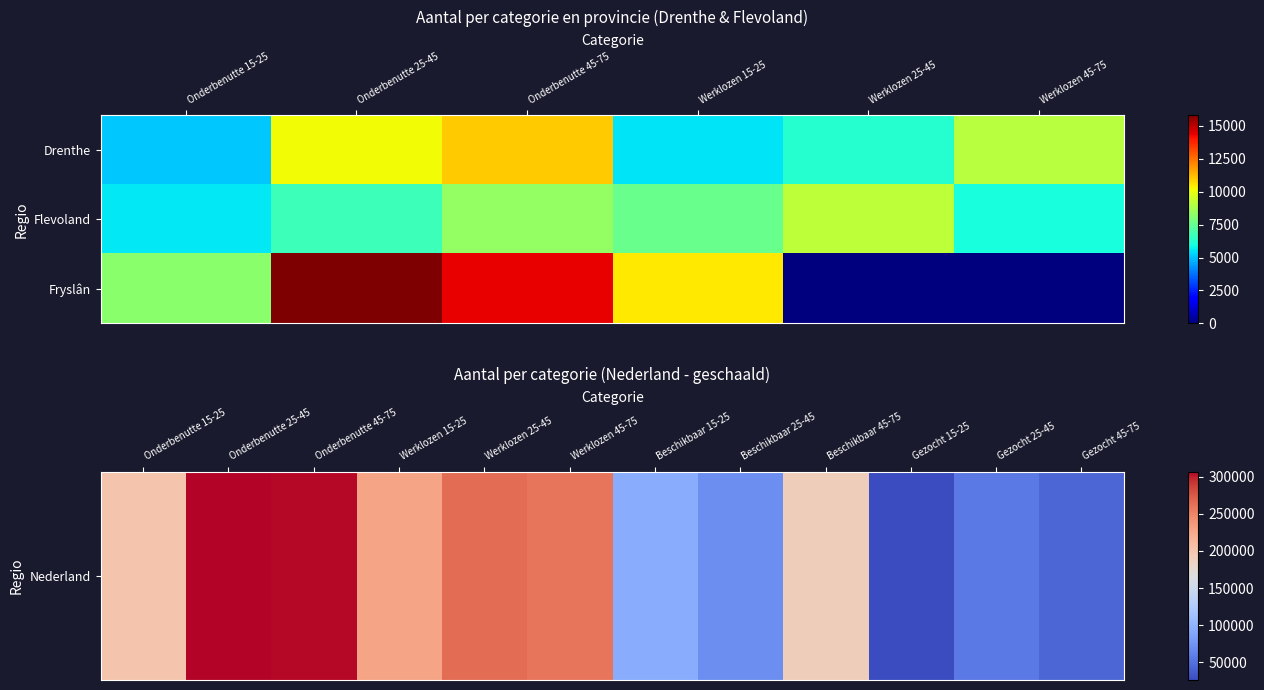

The Drenthe series shows 10967.6 at Onderbenutte 45-75. True or false?

True